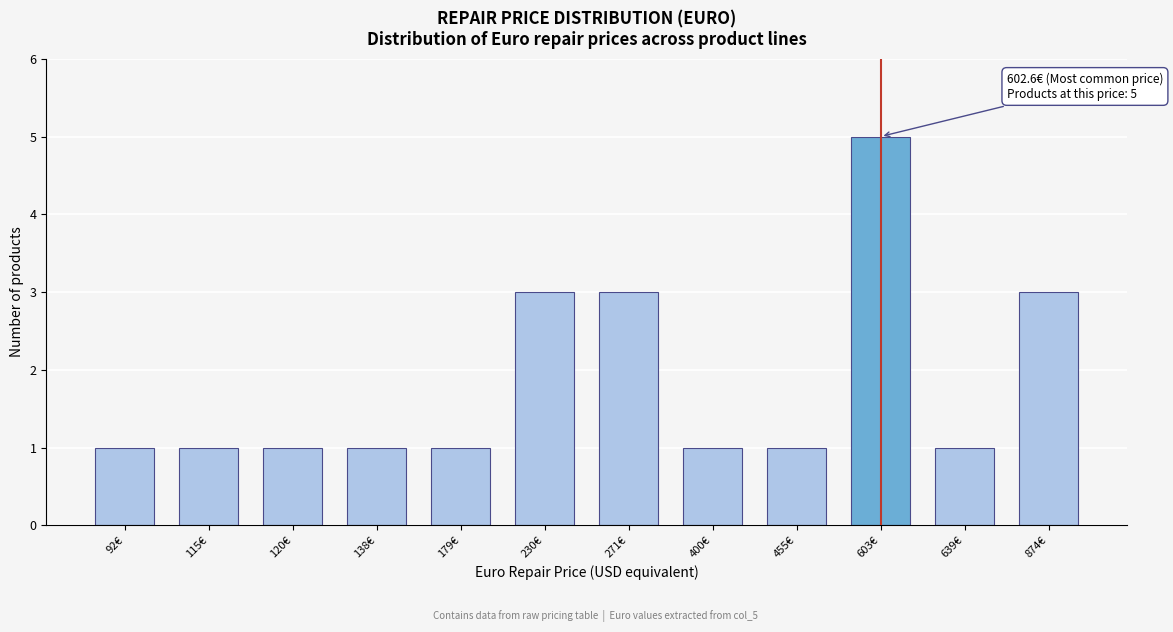

Reading left to right, extract all data points from this chart.

1	1	1	1	1	3	3	1	1	5	1	3